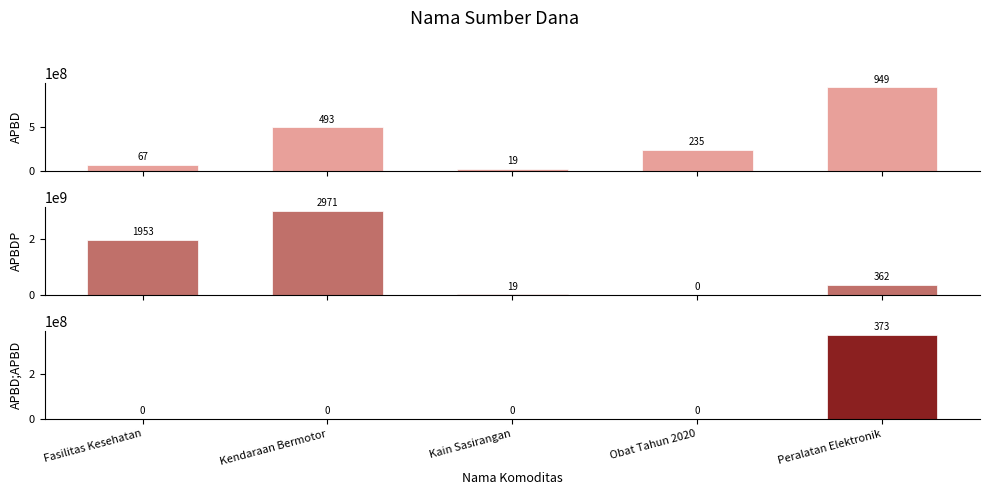

Reading right to left, list all the values displayed in this chart.

APBD: 948767000	234573710	18900000	493000000	66561075
APBDP: 362103800	0	19175000	2970562000	1953197940
APBD;APBD: 373404000	0	0	0	0